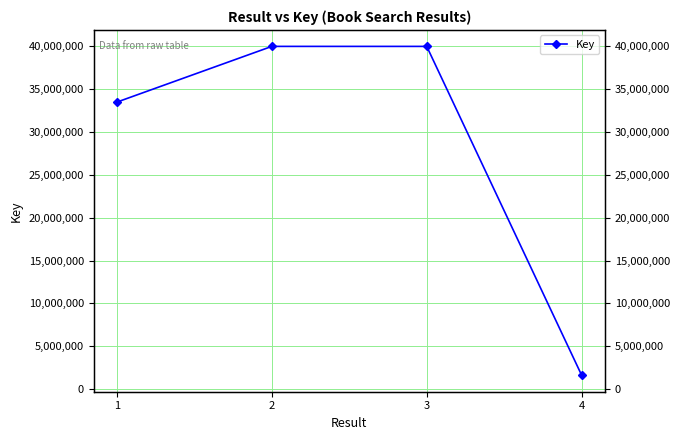

Rank the categories by value from highest to lowest.

2, 3, 1, 4